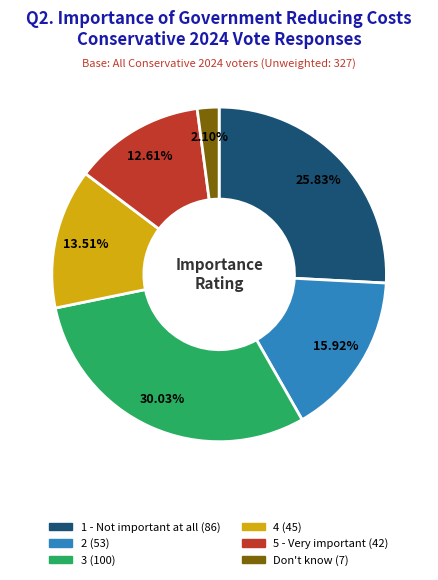

Which slice is the largest?

3